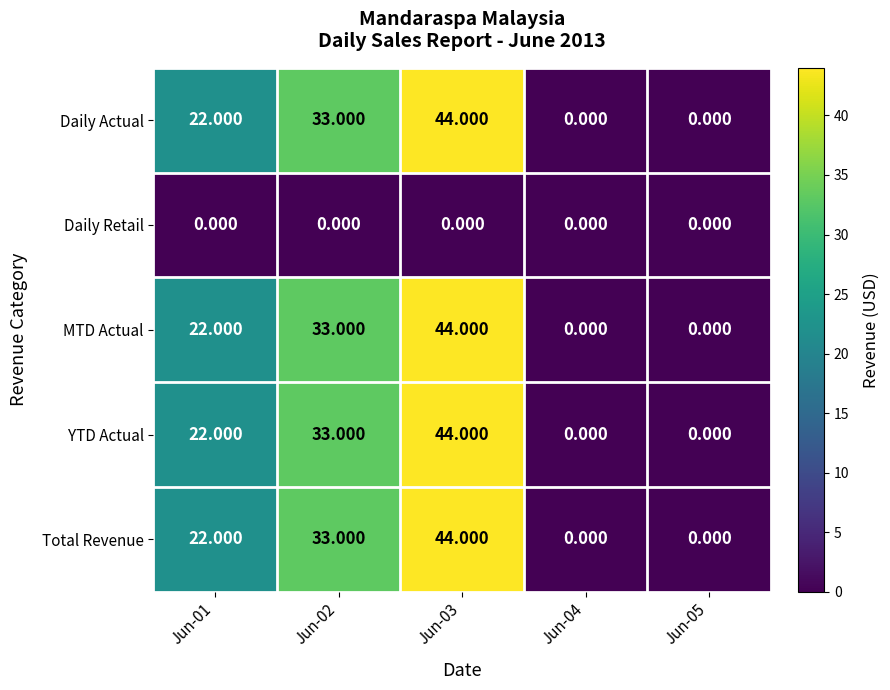

Rank the series by their maximum value, from lowest to highest.

Daily Retail, Daily Actual, MTD Actual, YTD Actual, Total Revenue